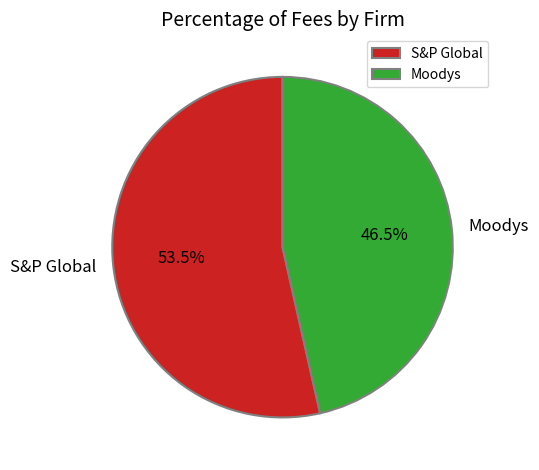

To the nearest percent, what is the difference between the Moodys and S&P Global slice percentages?

7%